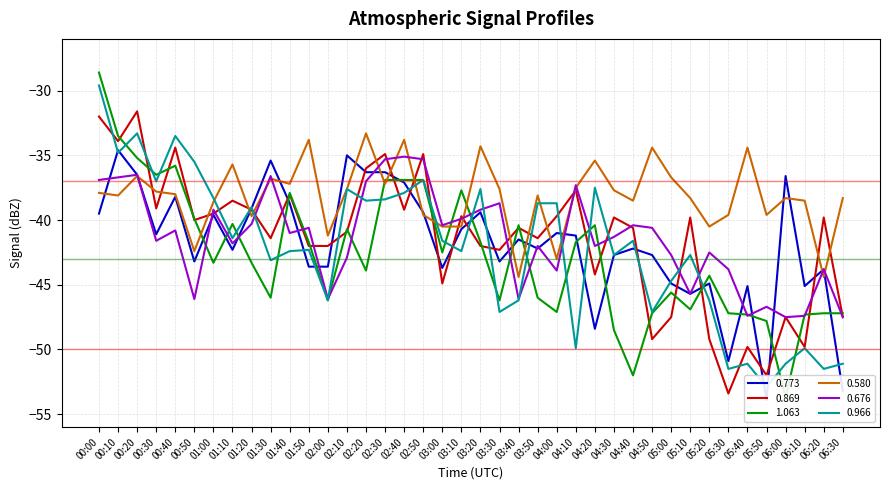

What is the label of the 33rd point from the left?

05:20